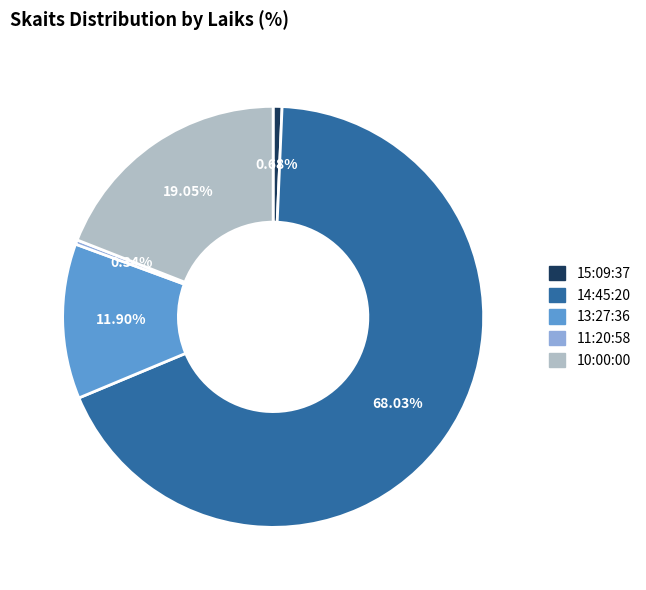

Approximately how many times larger is the value at 14:45:20 compared to 15:09:37?

100.0